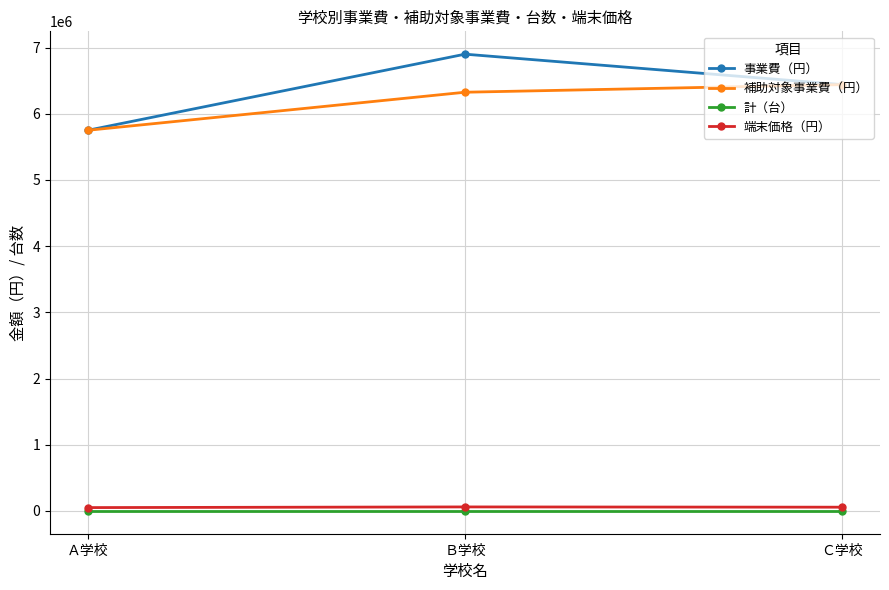

The value of 端末価格（円） at Ａ学校 is 50000. True or false?

True